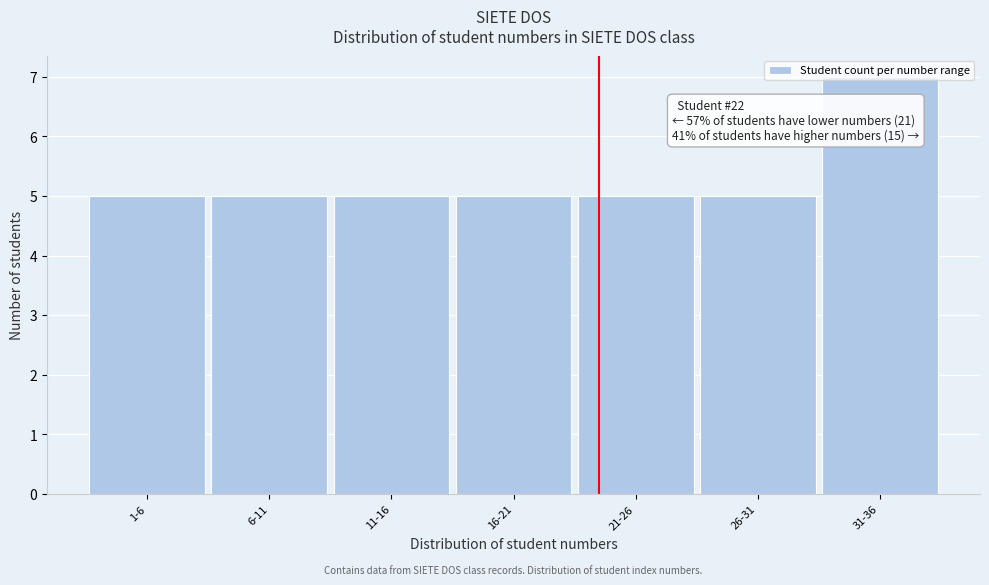

What is the average value?

5